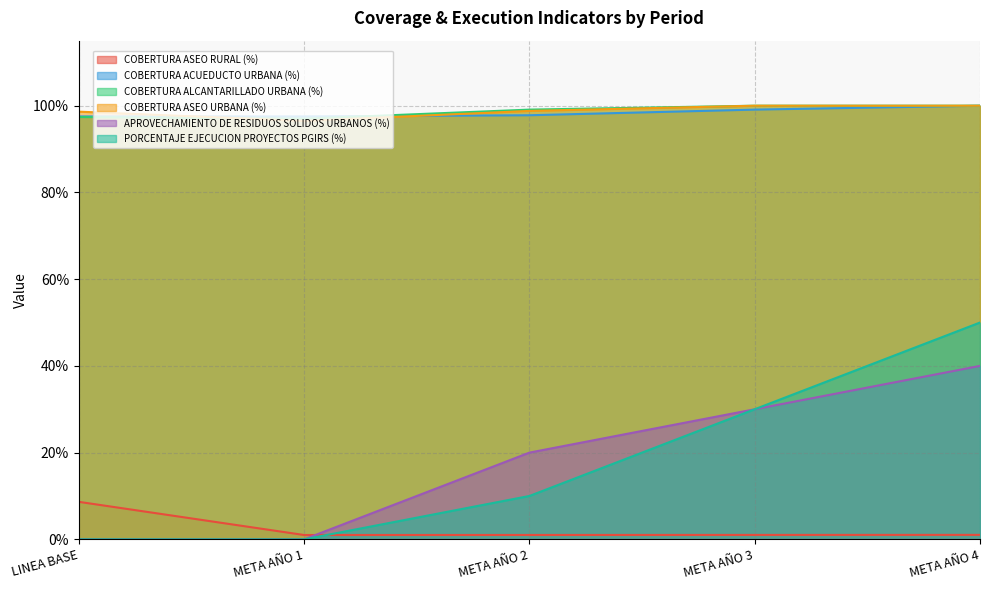

Is the value of COBERTURA ACUEDUCTO URBANA (%) at LINEA BASE greater than the value of PORCENTAJE EJECUCION PROYECTOS PGIRS (%) at META AÑO 3?

Yes